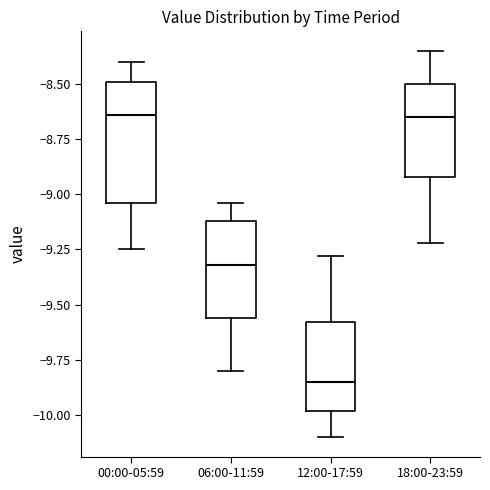

Reading left to right, transcribe this box plot: for each box, give where its median line is, the range the box spans, and where its two whiskers end, as read against the y-axis. The values are not printed on the chart, so give them approximately, as read against the axis.

00:00-05:59: median -8.65, box -9.05 to -8.50, whiskers -9.25 to -8.40
06:00-11:59: median -9.30, box -9.55 to -9.10, whiskers -9.80 to -9.05
12:00-17:59: median -9.85, box -10.00 to -9.60, whiskers -10.10 to -9.30
18:00-23:59: median -8.65, box -8.90 to -8.50, whiskers -9.20 to -8.35